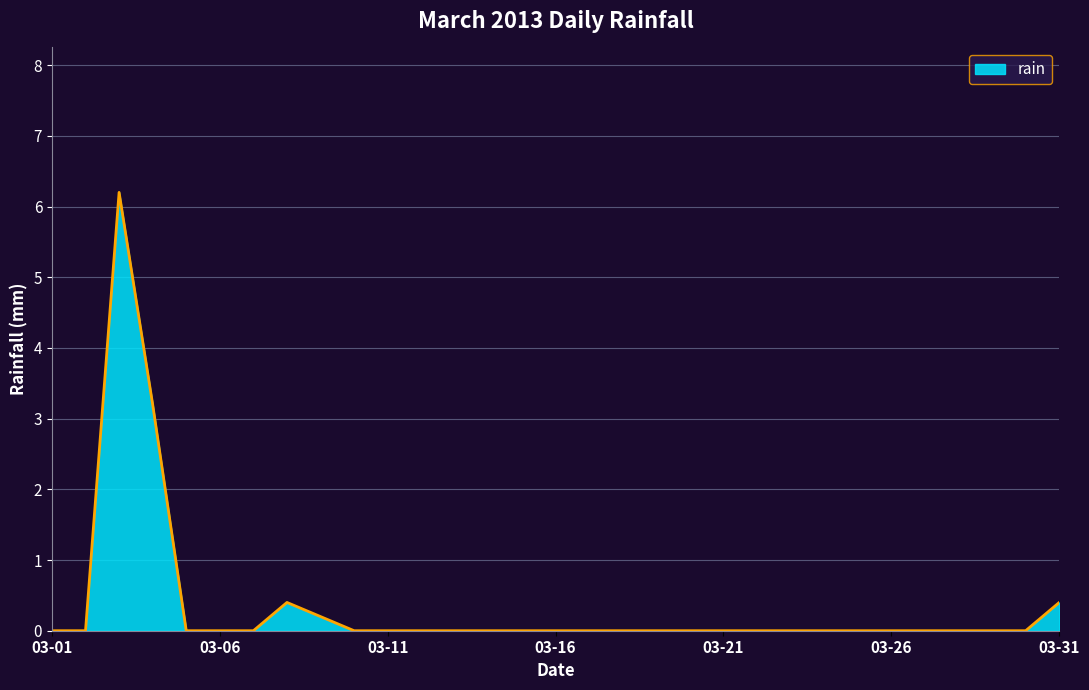

What is the greatest value displayed?

6.2